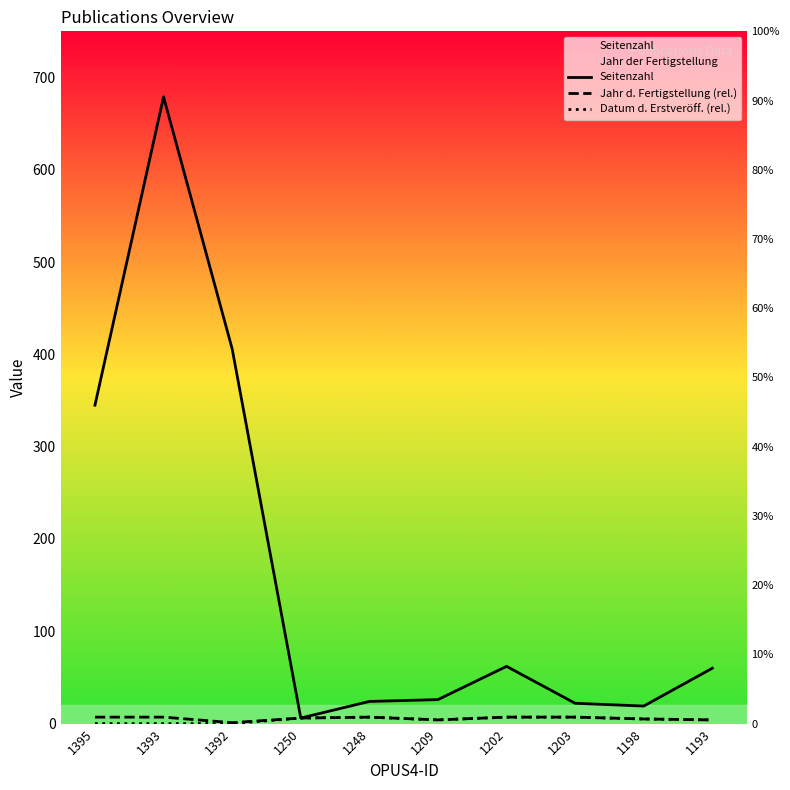

How many values in the Jahr d. Fertigstellung (rel.) series are below 7?

5